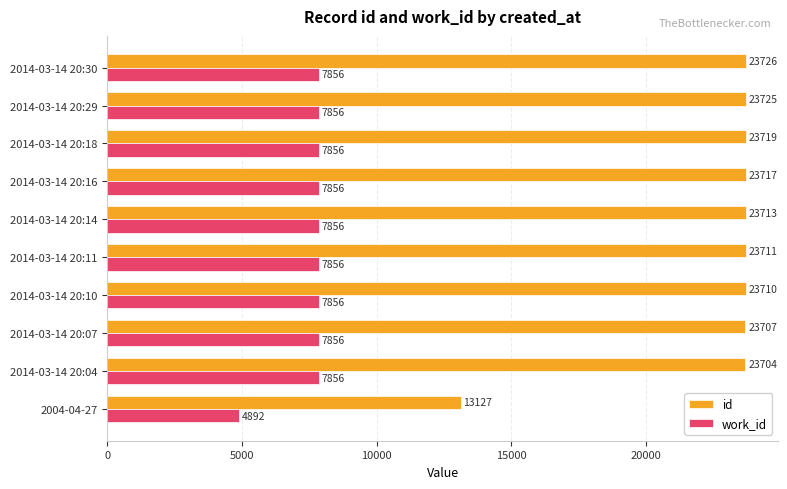

At which category is the sum across all series the highest?

2014-03-14 20:30